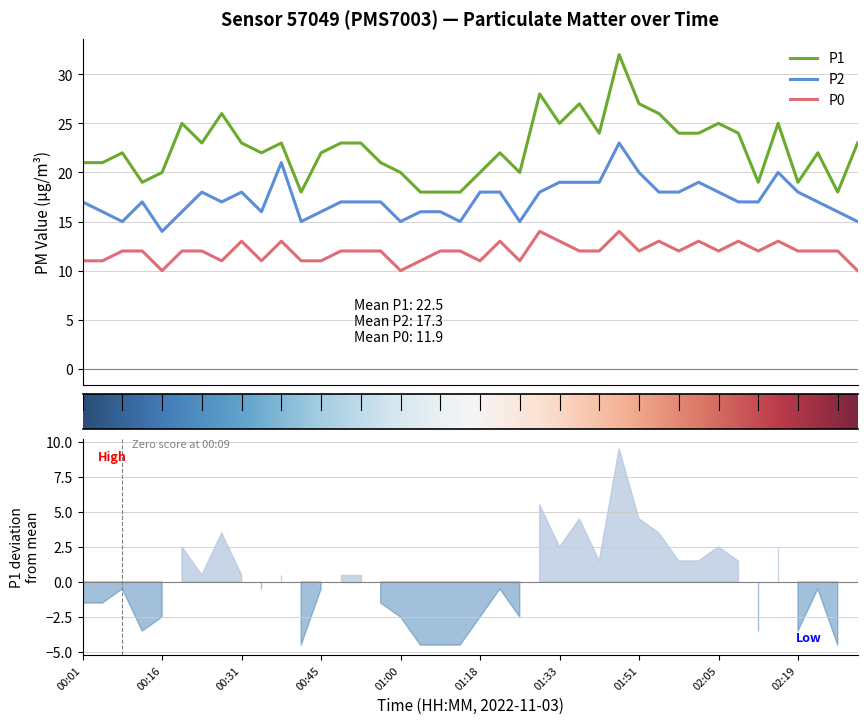

Rank the series at 01:29 from highest to lowest value.

P1, P2, P0